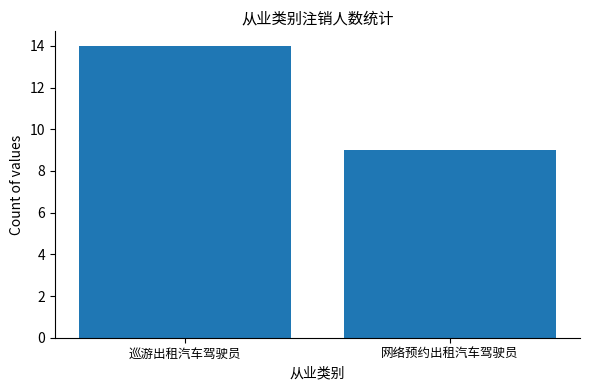

What is the greatest value displayed?

14